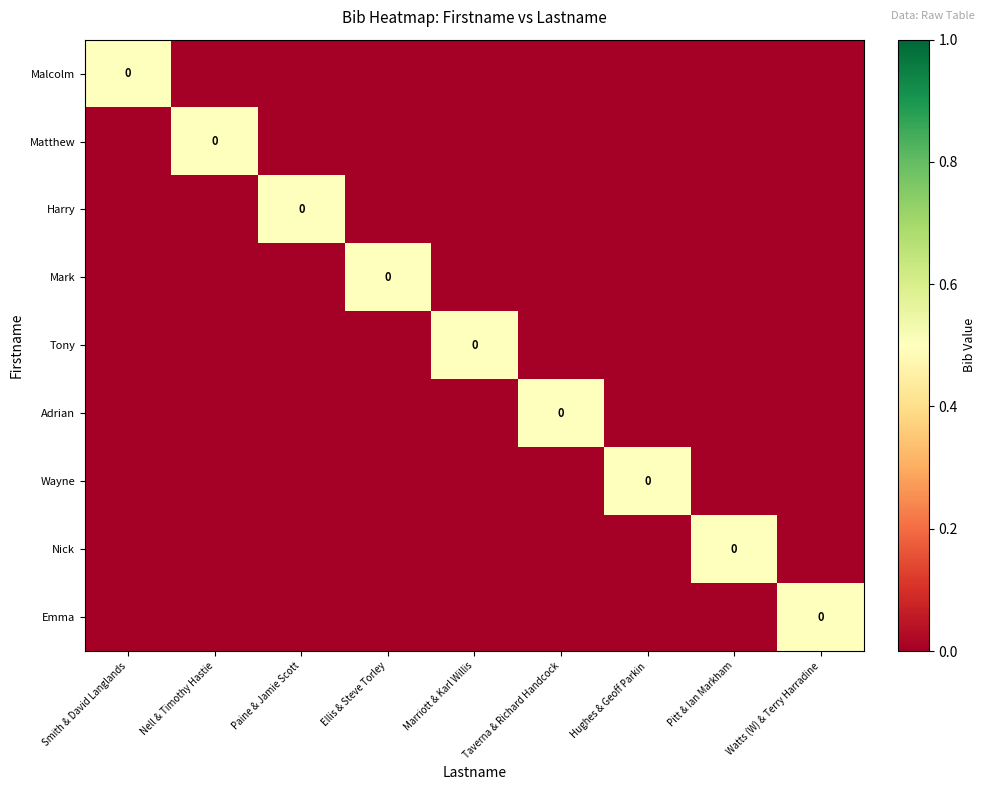

Which series changed the most between Ellis & Steve Torley and Taverna & Richard Handcock?

Mark